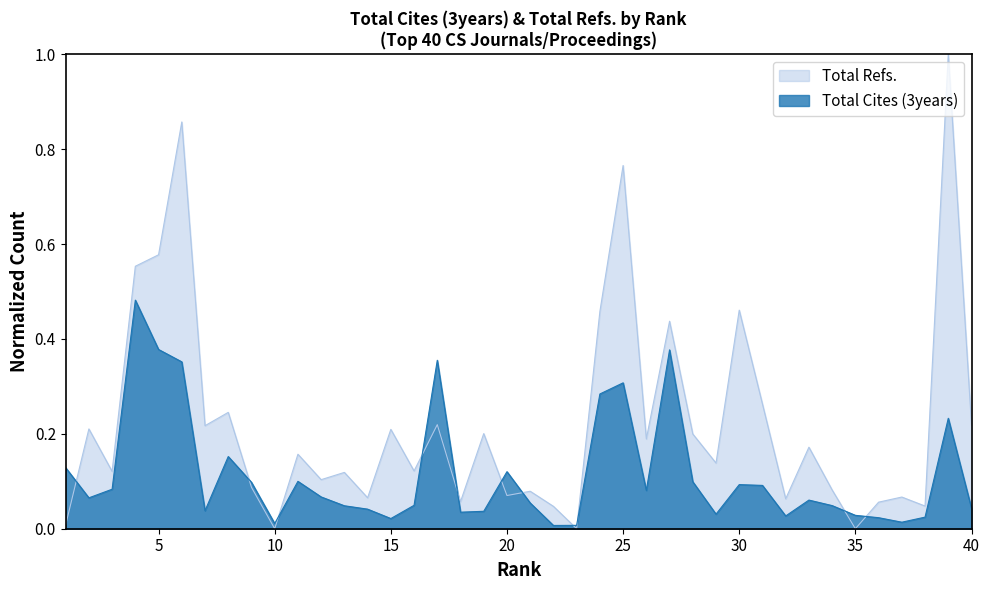

Reading right to left, what are all the values shown in this chart?

Total Cites (3years): 0.0	0.2	0.0	0.0	0.0	0.0	0.0	0.1	0.0	0.1	0.1	0.0	0.1	0.4	0.1	0.3	0.3	0.0	0.0	0.1	0.1	0.0	0.0	0.4	0.0	0.0	0.0	0.0	0.1	0.1	0.0	0.1	0.2	0.0	0.4	0.4	0.5	0.1	0.1	0.1
Total Refs.: 0.2	1.0	0.0	0.1	0.1	0.0	0.1	0.2	0.1	0.3	0.5	0.1	0.2	0.4	0.2	0.8	0.5	0.0	0.0	0.1	0.1	0.2	0.1	0.2	0.1	0.2	0.1	0.1	0.1	0.2	0.0	0.1	0.2	0.2	0.9	0.6	0.6	0.1	0.2	0.0